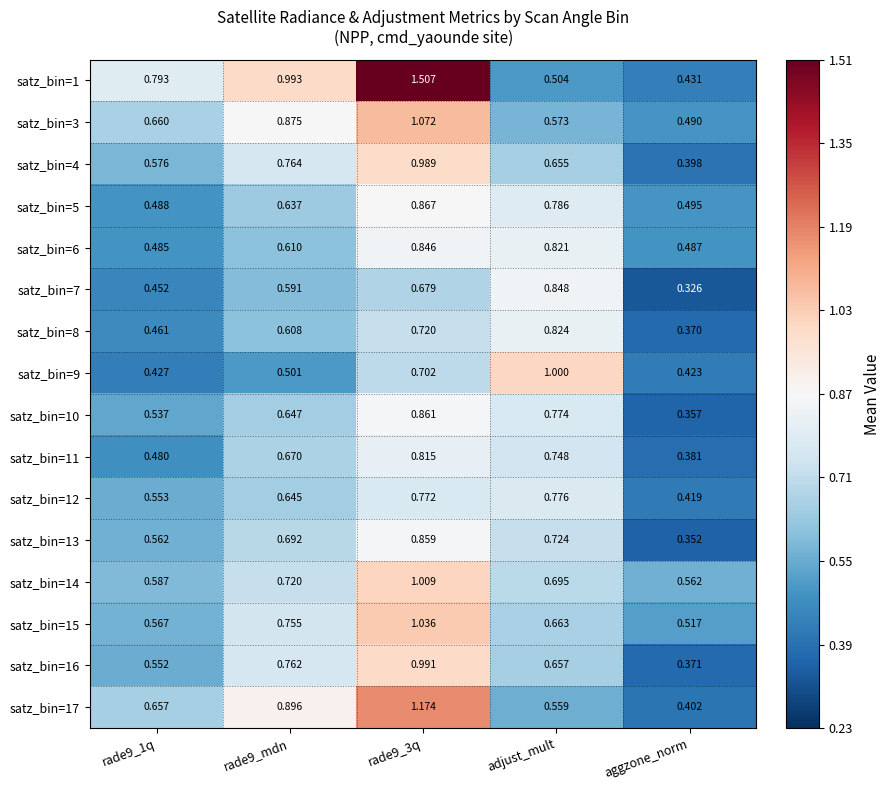

At rade9_1q, list the series in order from largest to smallest.

satz_bin=1, satz_bin=3, satz_bin=17, satz_bin=14, satz_bin=4, satz_bin=15, satz_bin=13, satz_bin=12, satz_bin=16, satz_bin=10, satz_bin=5, satz_bin=6, satz_bin=11, satz_bin=8, satz_bin=7, satz_bin=9